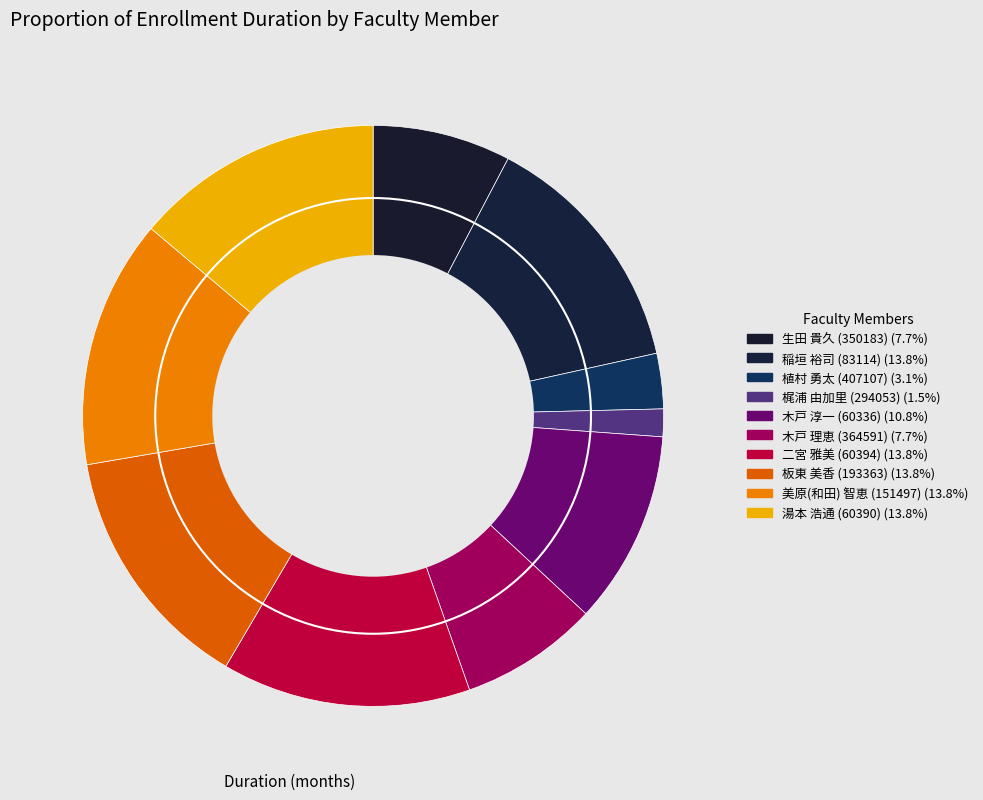

What percentage is the 木戸 理恵 (364591) slice, to the nearest percent?

8%